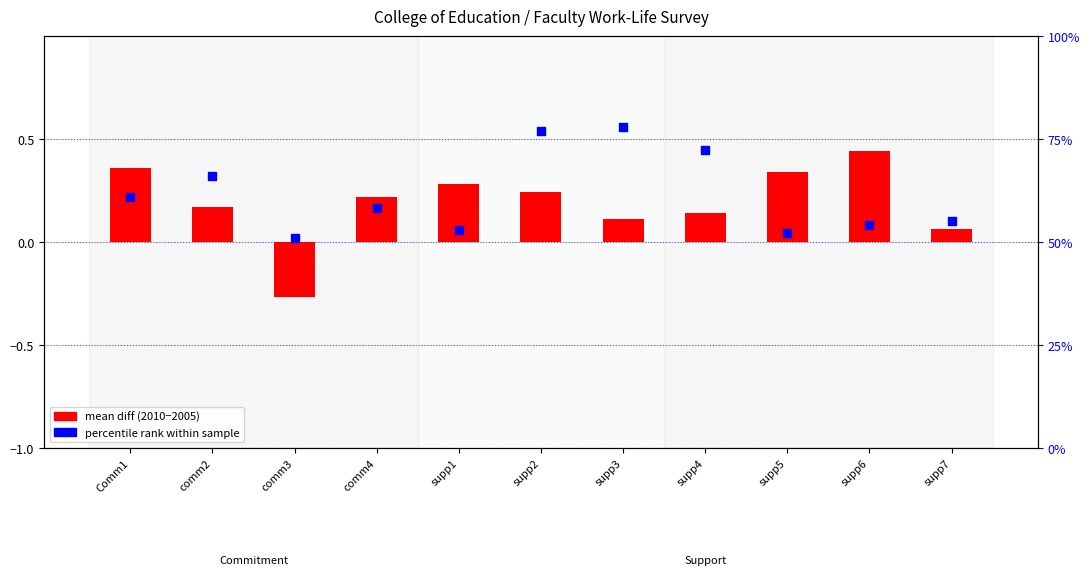

Which series contains the highest Y value?

percentile rank